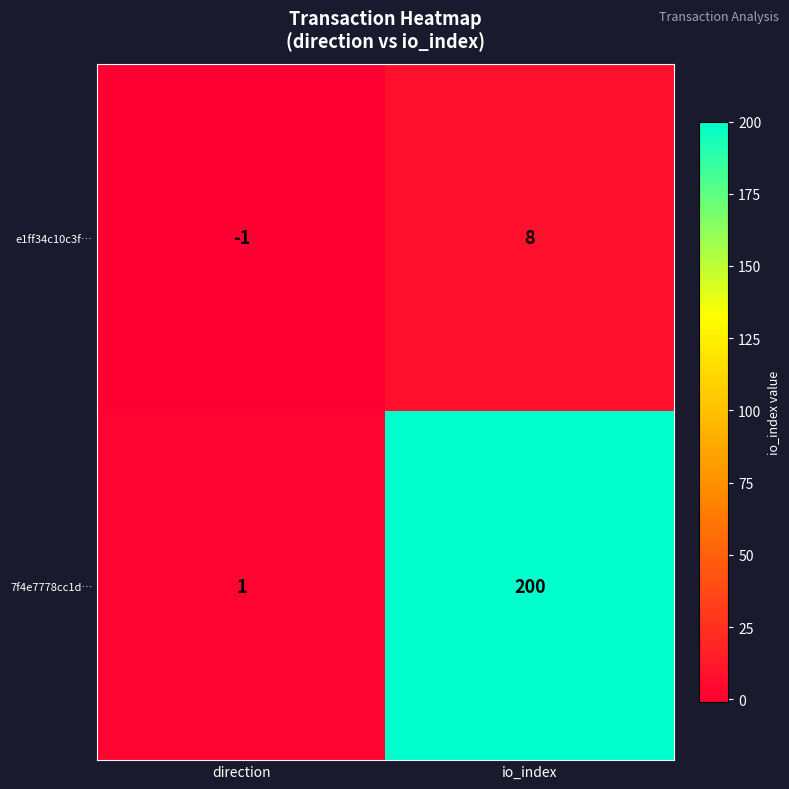

Between direction and io_index, which series saw the biggest shift?

7f4e7778cc1d…